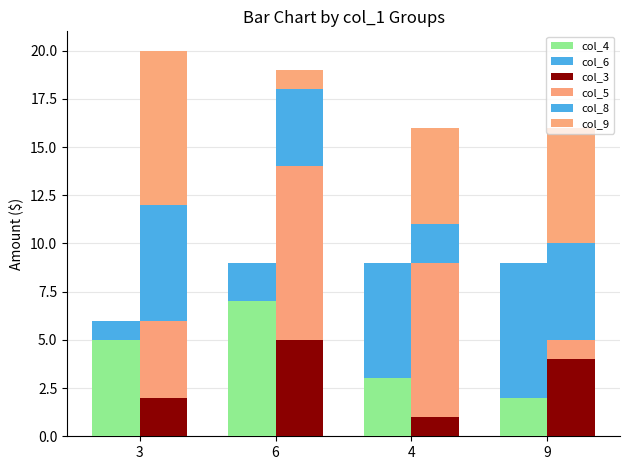

What is the smallest value displayed?

1